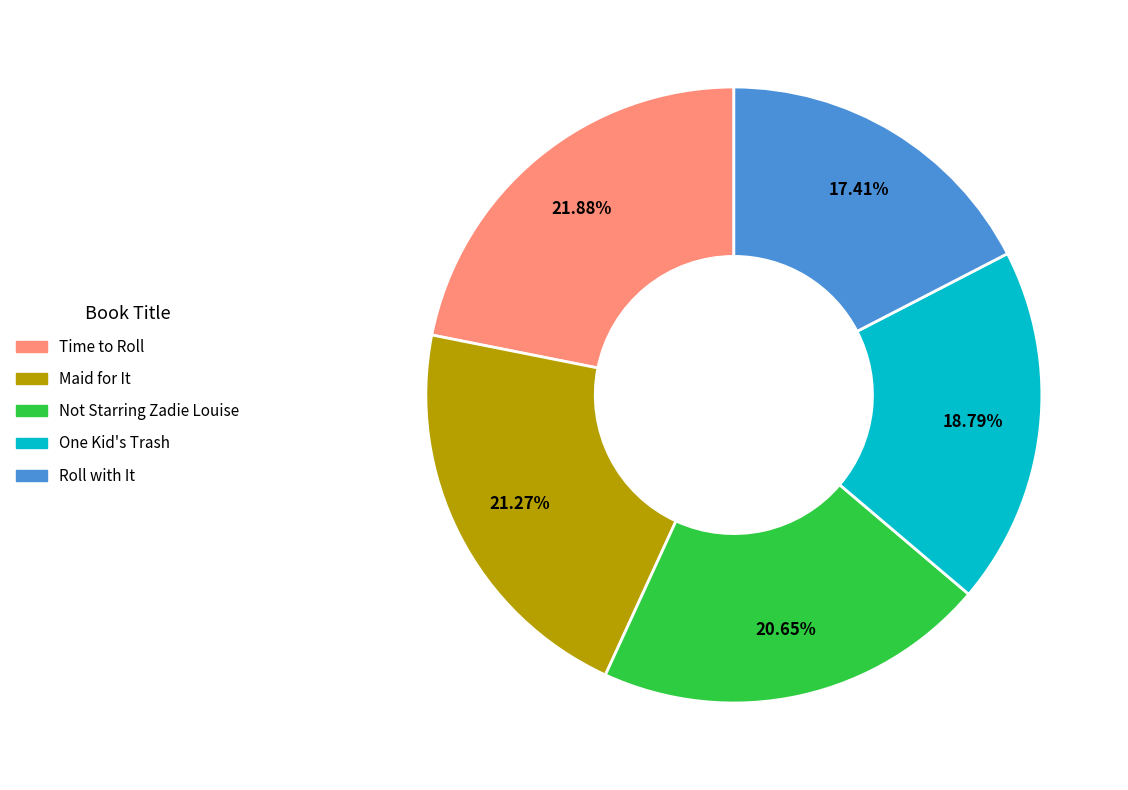

Do Maid for It and Not Starring Zadie Louise together represent more than half of the pie?

No